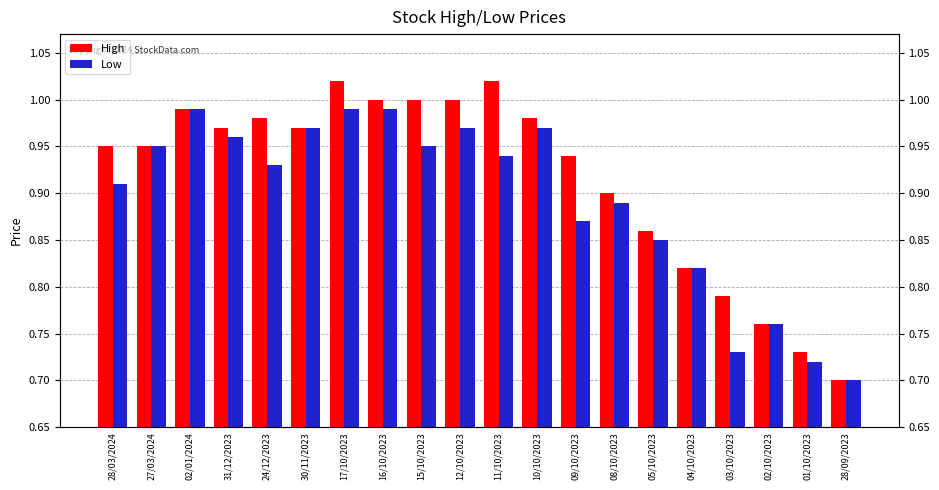

Which category has the lowest value in the Low series?

28/09/2023